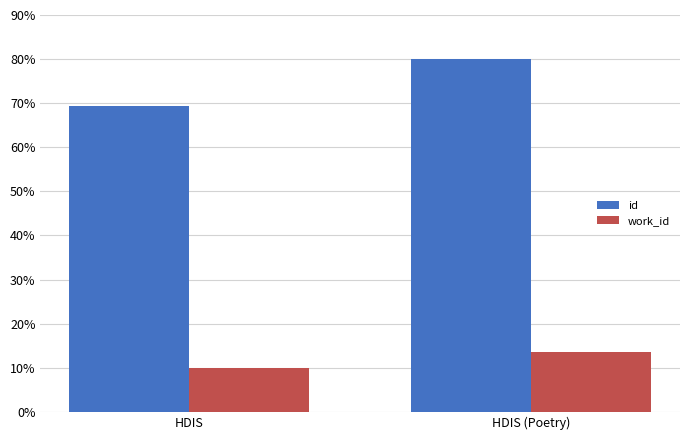

What is the label of the 1st bar from the right?

HDIS (Poetry)